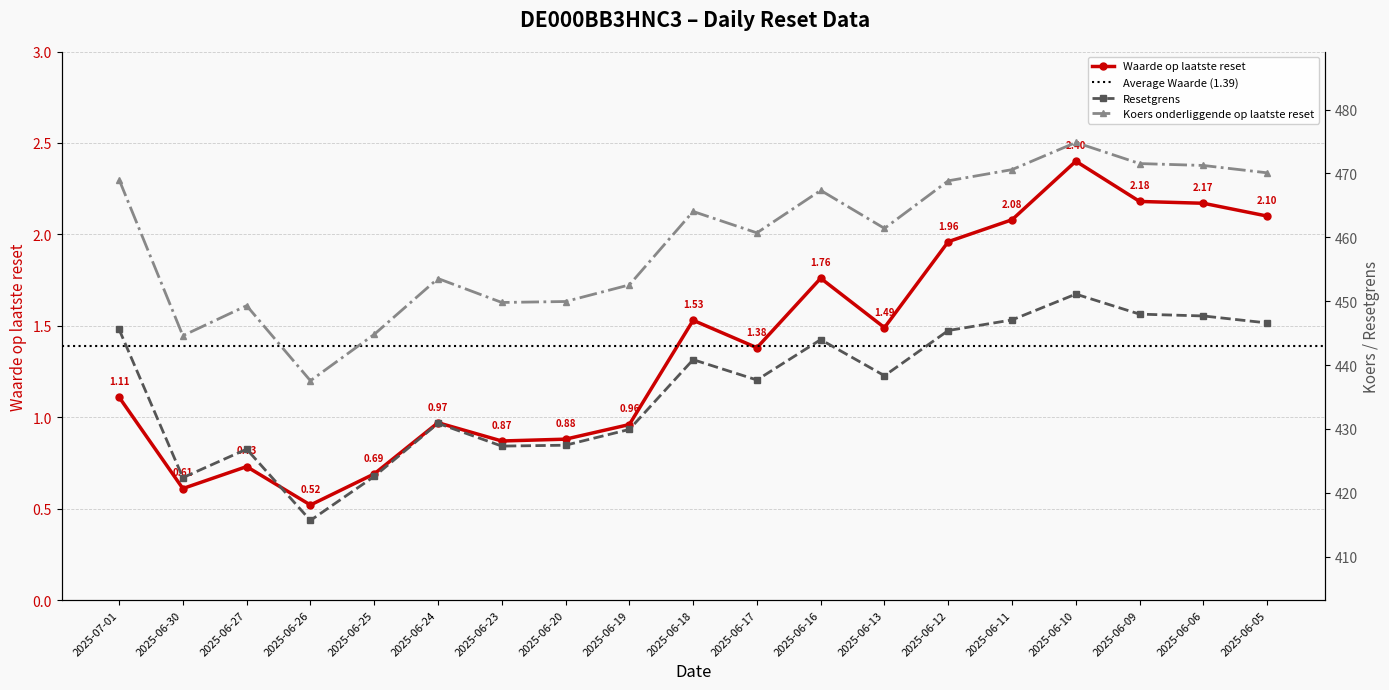

Is the value of Koers onderliggende op laatste reset at 2025-06-19 greater than the value of Resetgrens at 2025-06-06?

Yes